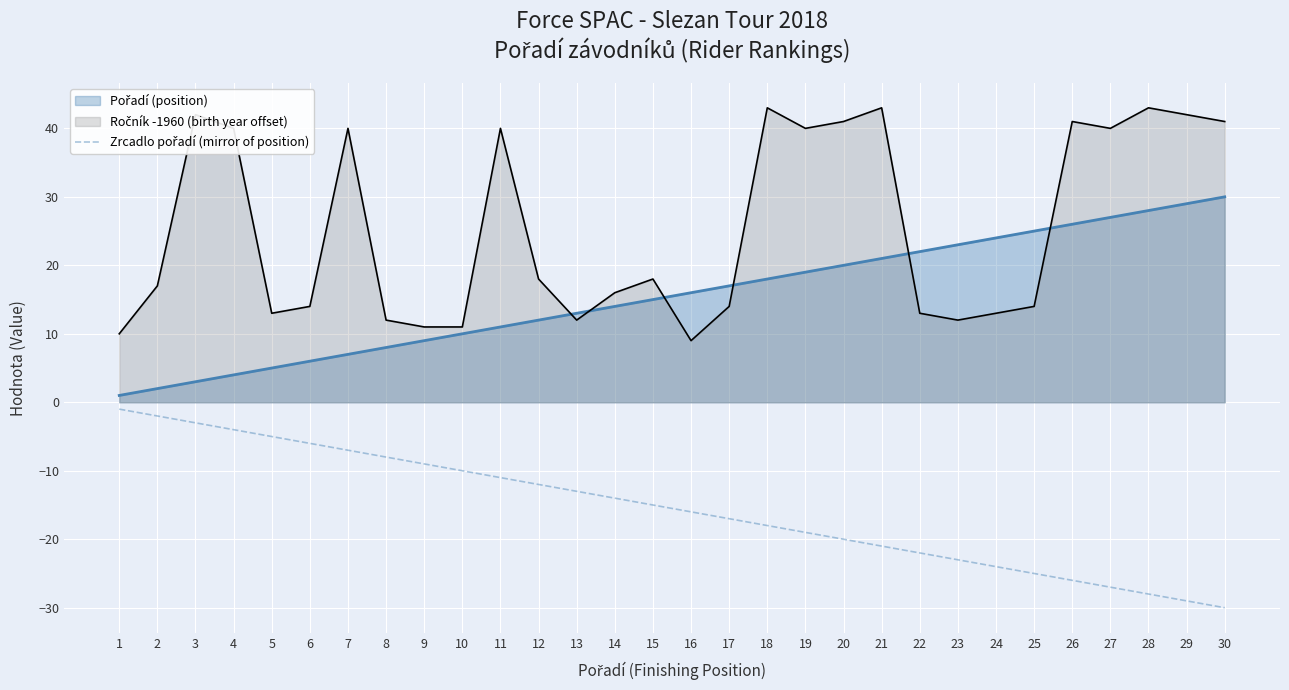

What is the maximum value shown in the chart?

43